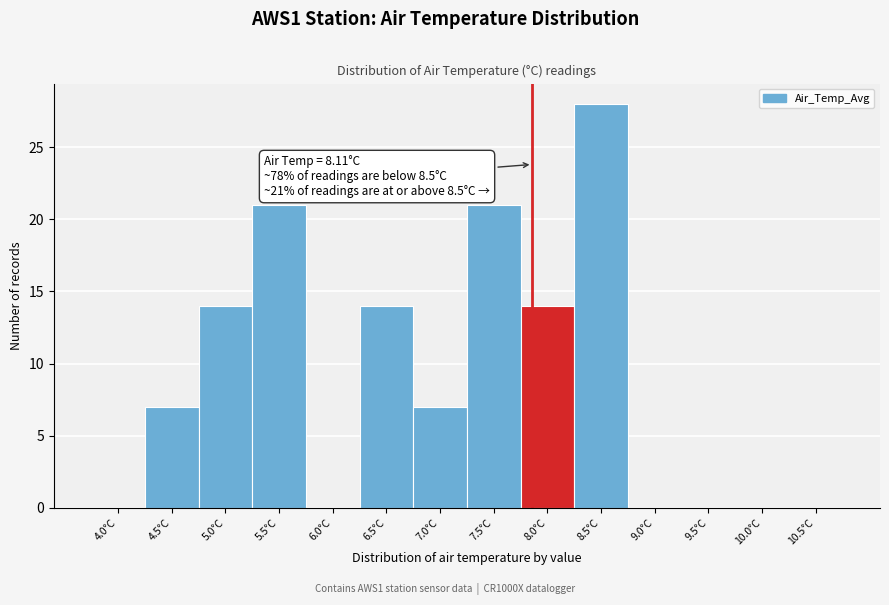

Reading left to right, extract all data points from this chart.

4.0°C=0	4.5°C=7	5.0°C=14	5.5°C=21	6.0°C=0	6.5°C=14	7.0°C=7	7.5°C=21	8.0°C=14	8.5°C=28	9.0°C=0	9.5°C=0	10.0°C=0	10.5°C=0